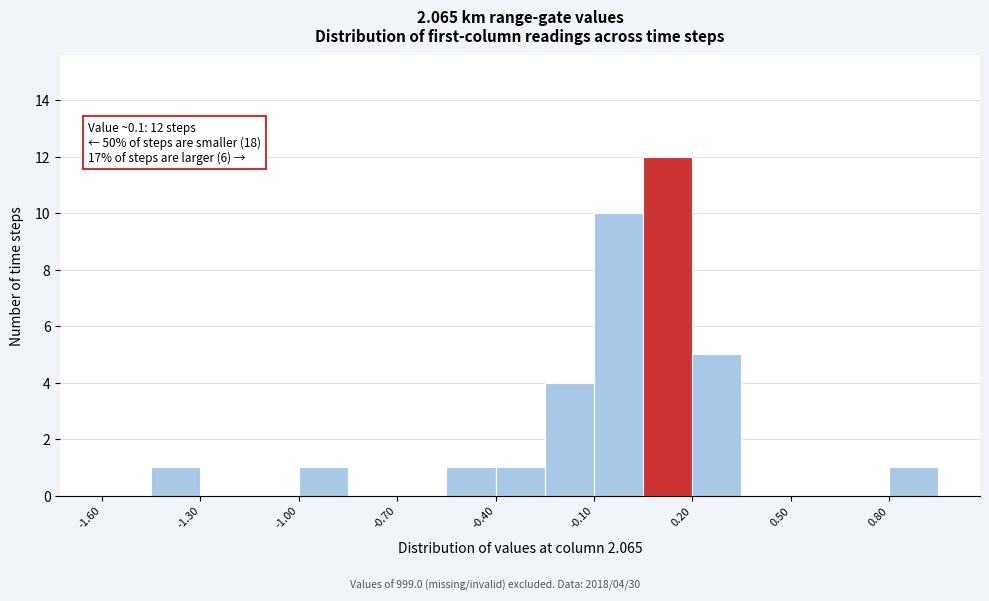

Read against the x-axis, roughly where is the centre of the tallest bar?

0.15